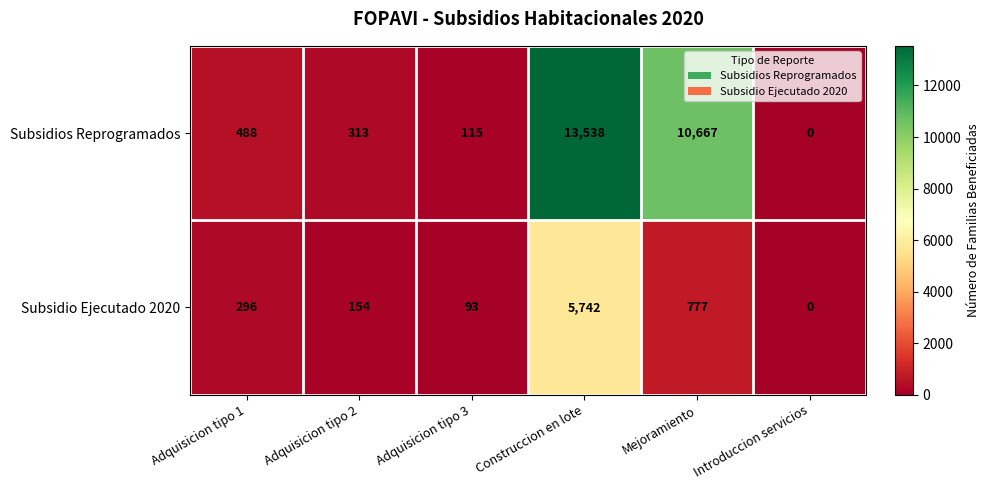

Rank the series by their average value, from highest to lowest.

Subsidios Reprogramados, Subsidio Ejecutado 2020